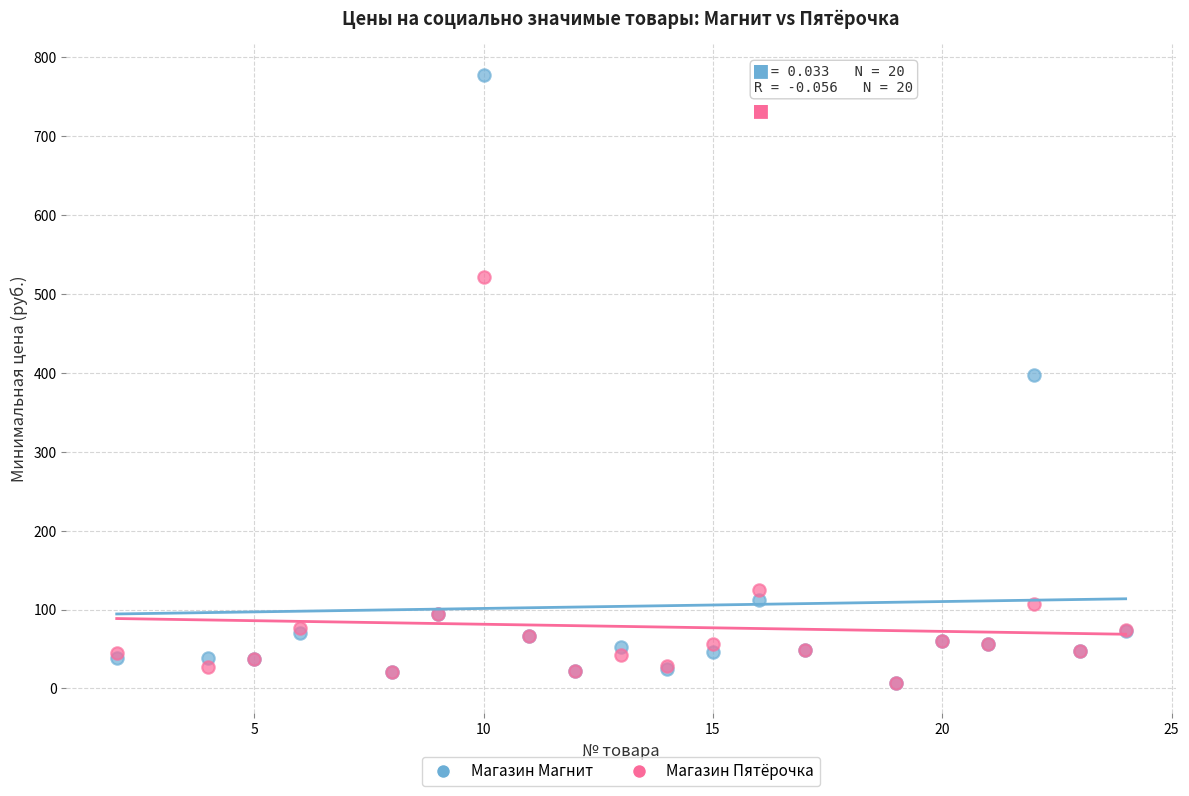

Which series has the largest Y range (max minus min)?

Магазин Магнит